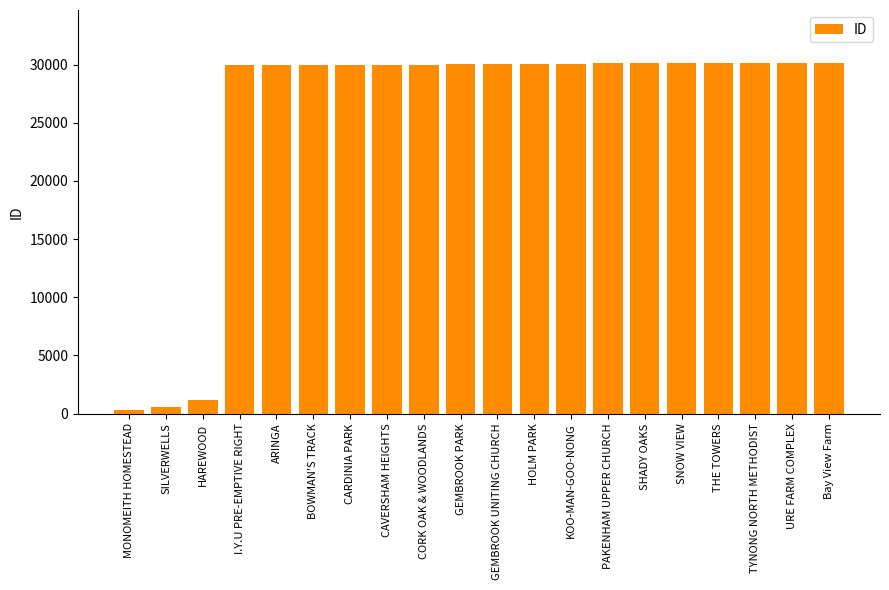

Count the number of categories in the chart.

20